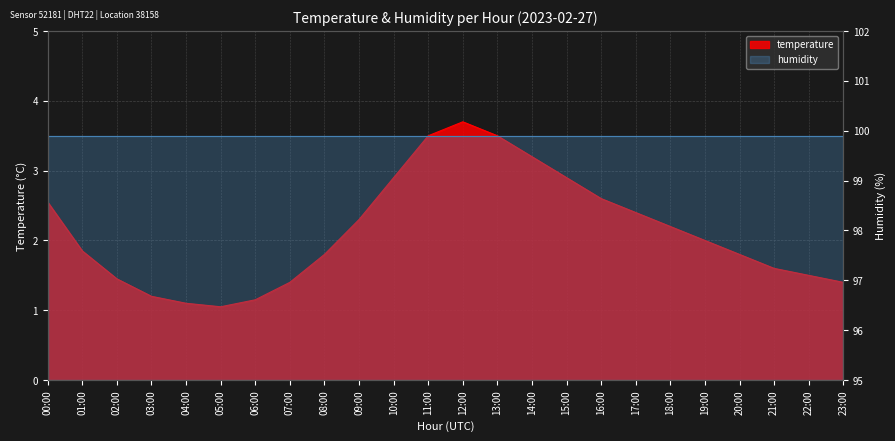

Reading left to right, extract all data points from this chart.

2.5	1.9	1.4	1.2	1.1	1.1	1.1	1.4	1.8	2.3	2.9	3.5	3.7	3.5	3.2	2.9	2.6	2.4	2.2	2.0	1.8	1.6	1.5	1.4